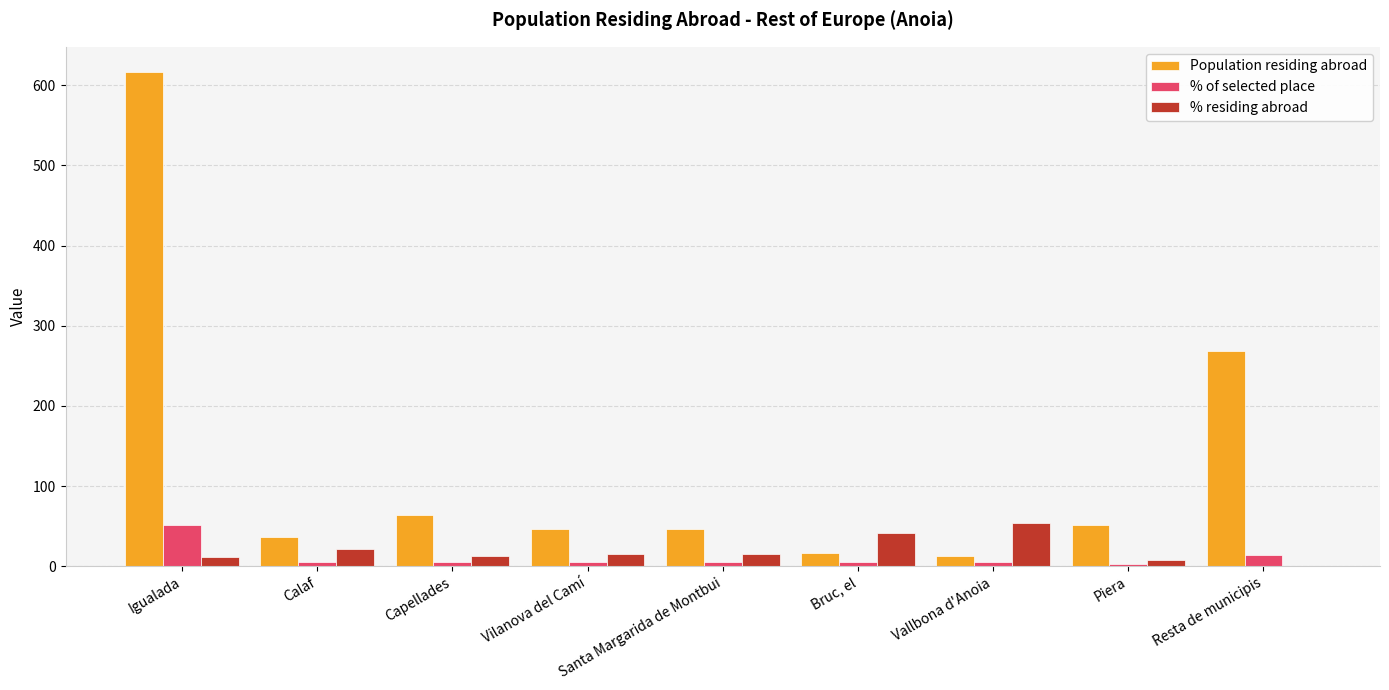

Is the value of % of selected place at Igualada greater than the value of Population residing abroad at Igualada?

No